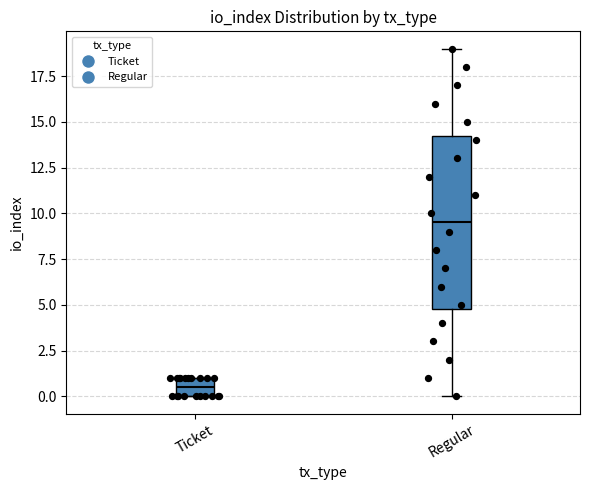

Which box has the lowest median line?

Ticket